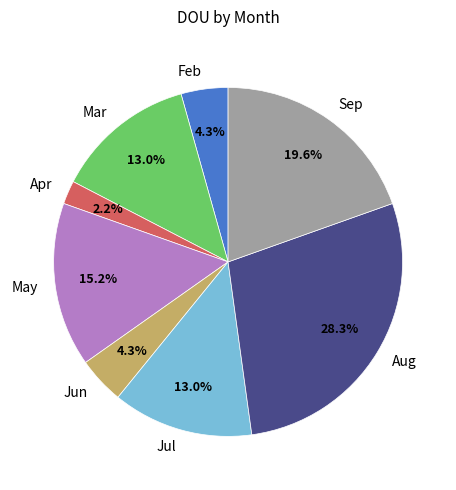

Between May and Sep, which is larger?

Sep